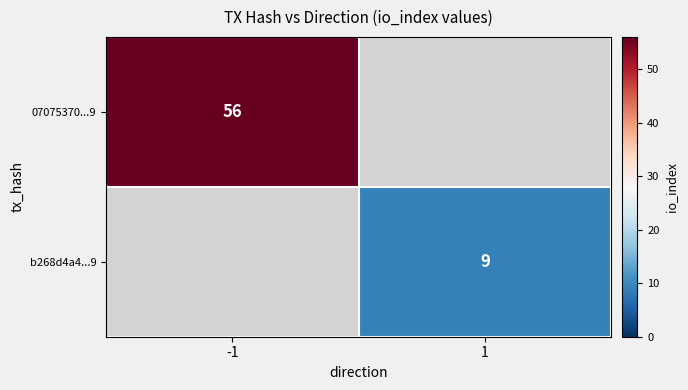

Is the value of 07075370...9 at -1 greater than the value of b268d4a4...9 at 1?

Yes